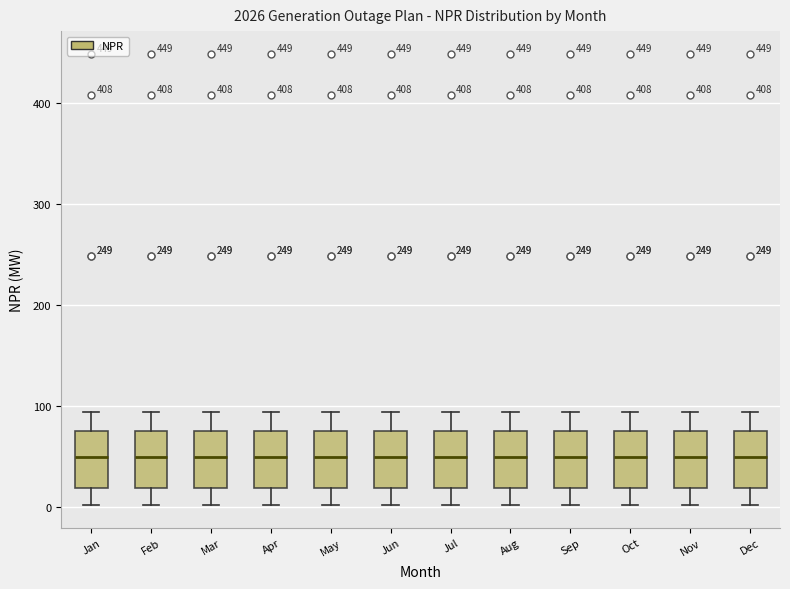

Reading left to right, transcribe this box plot: for each box, give where its median line is, the range the box spans, and where its two whiskers end, as read against the y-axis. The values are not printed on the chart, so give them approximately, as read against the axis.

Jan: median 50, box 20 to 80, whiskers 0 to 90
Feb: median 50, box 20 to 80, whiskers 0 to 90
Mar: median 50, box 20 to 80, whiskers 0 to 90
Apr: median 50, box 20 to 80, whiskers 0 to 90
May: median 50, box 20 to 80, whiskers 0 to 90
Jun: median 50, box 20 to 80, whiskers 0 to 90
Jul: median 50, box 20 to 80, whiskers 0 to 90
Aug: median 50, box 20 to 80, whiskers 0 to 90
Sep: median 50, box 20 to 80, whiskers 0 to 90
Oct: median 50, box 20 to 80, whiskers 0 to 90
Nov: median 50, box 20 to 80, whiskers 0 to 90
Dec: median 50, box 20 to 80, whiskers 0 to 90